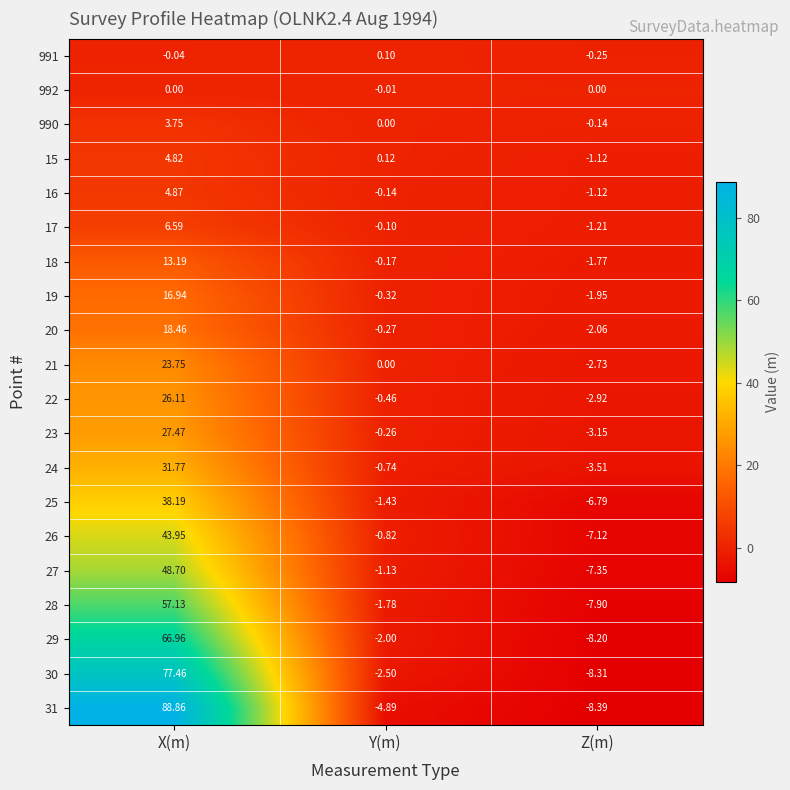

Is the value of 19 at X(m) greater than the value of 17 at X(m)?

Yes